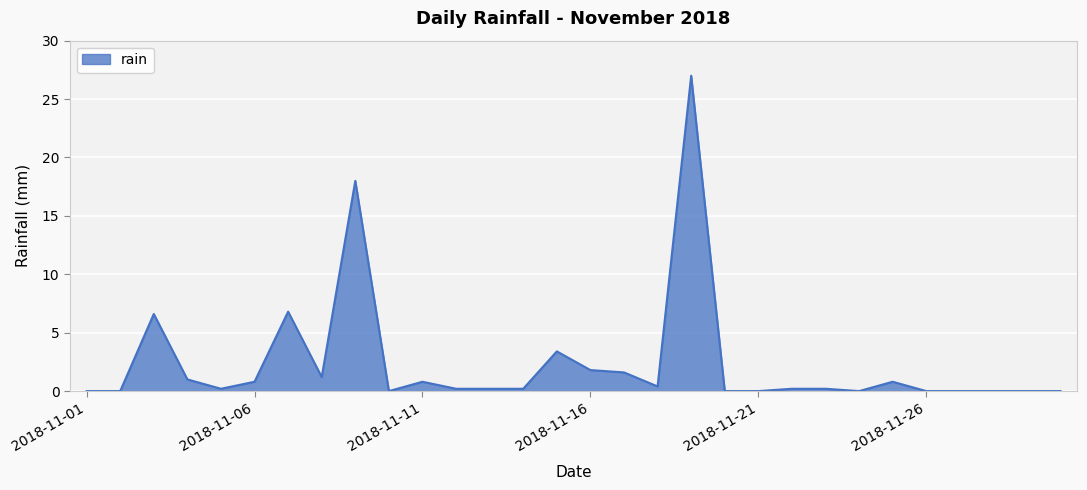

What is the maximum value shown in the chart?

27.0